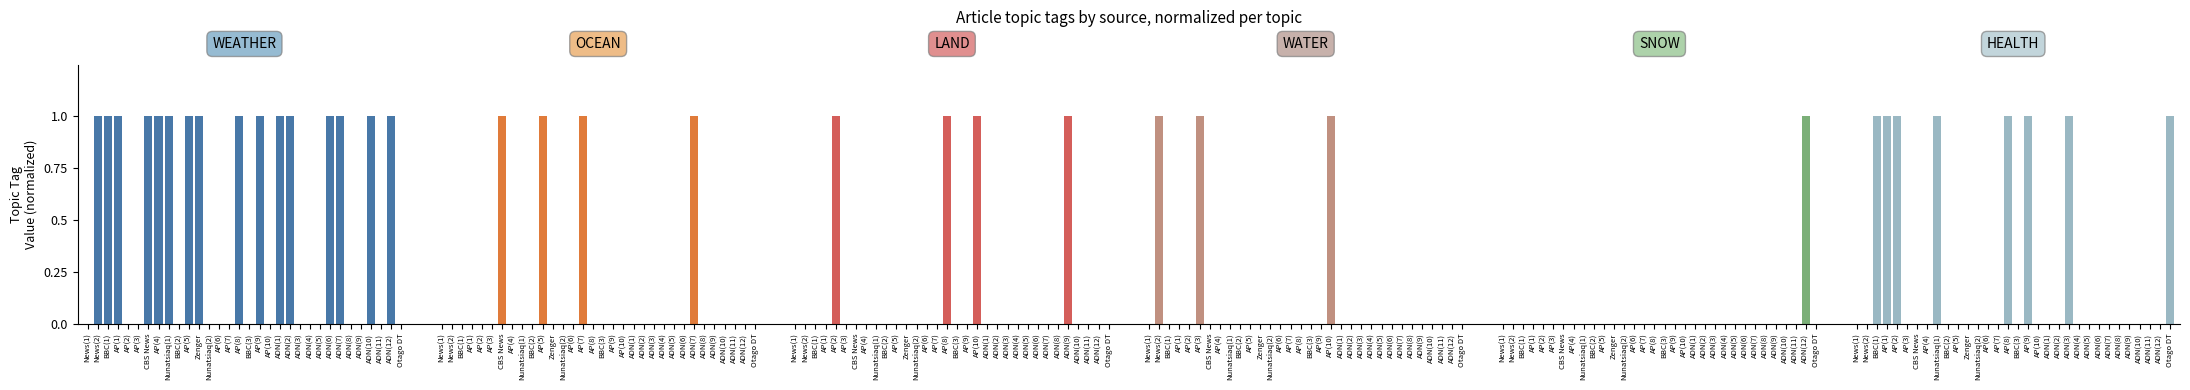

How many series are shown in this chart?

6